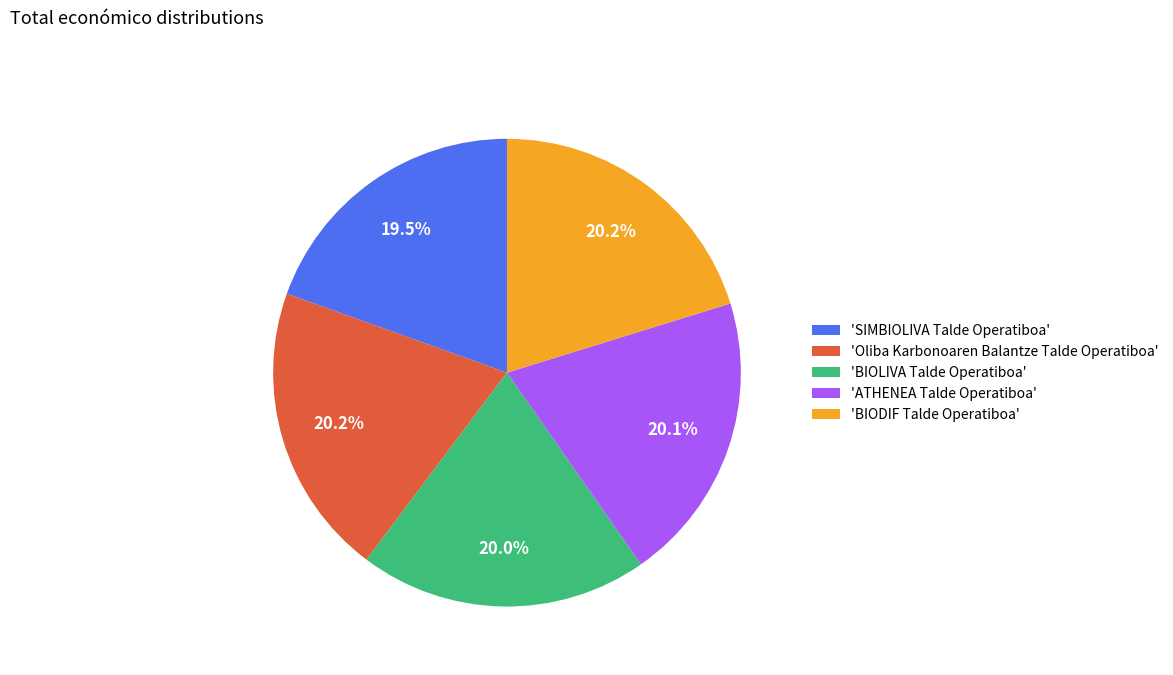

Is 'ATHENEA Talde Operatiboa' the majority of the pie?

No